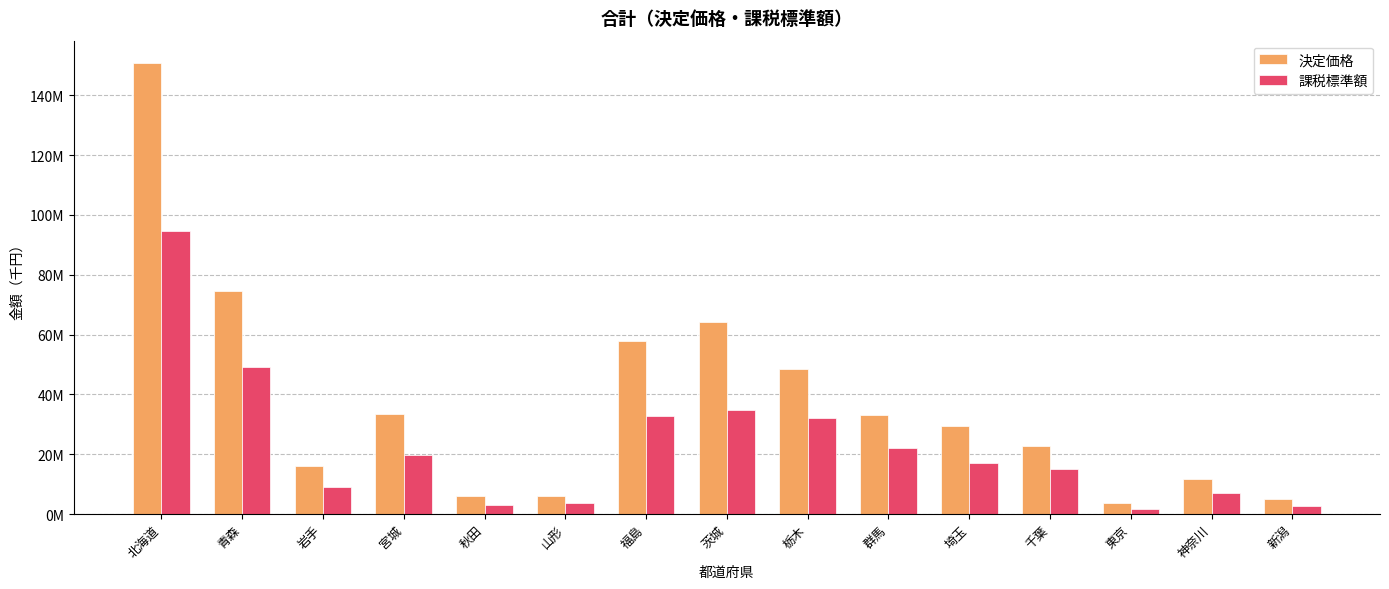

Read the 課税標準額 value at 茨城, to the nearest 50.

34671300